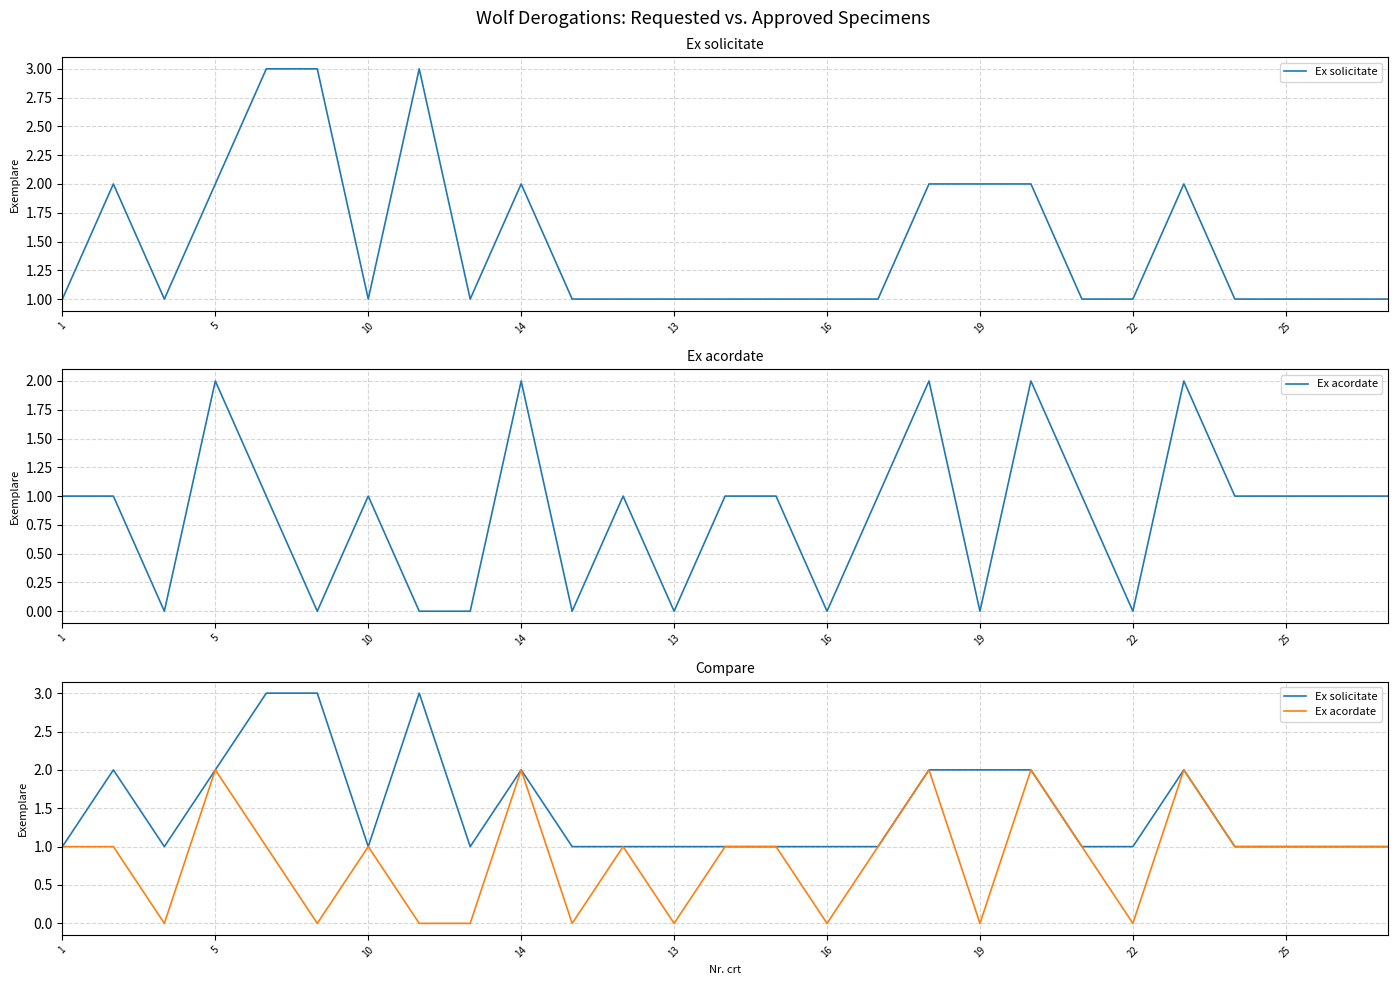

How many lines are shown in the chart?

2